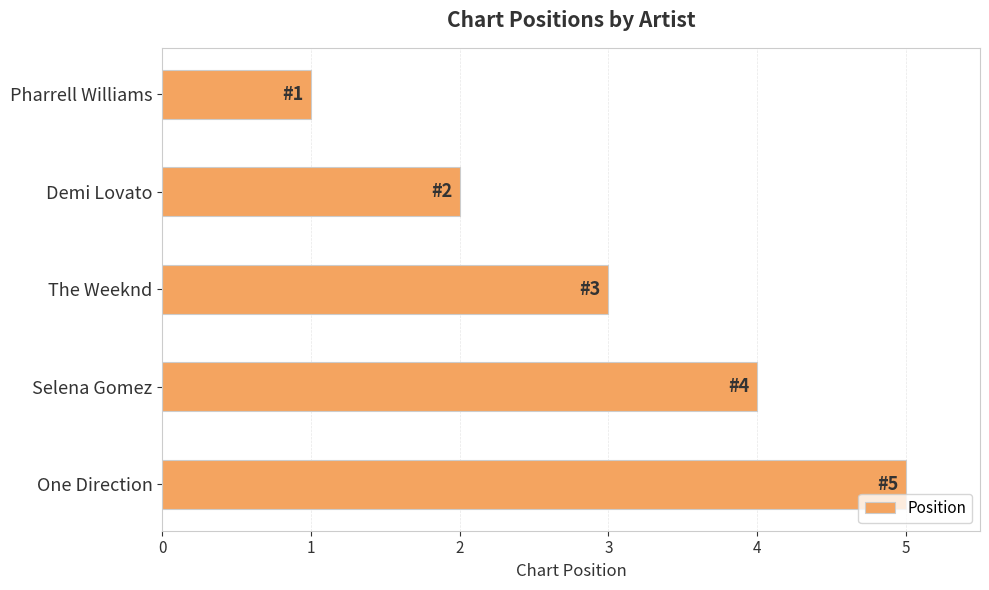

Which label corresponds to the largest value in the chart?

One Direction